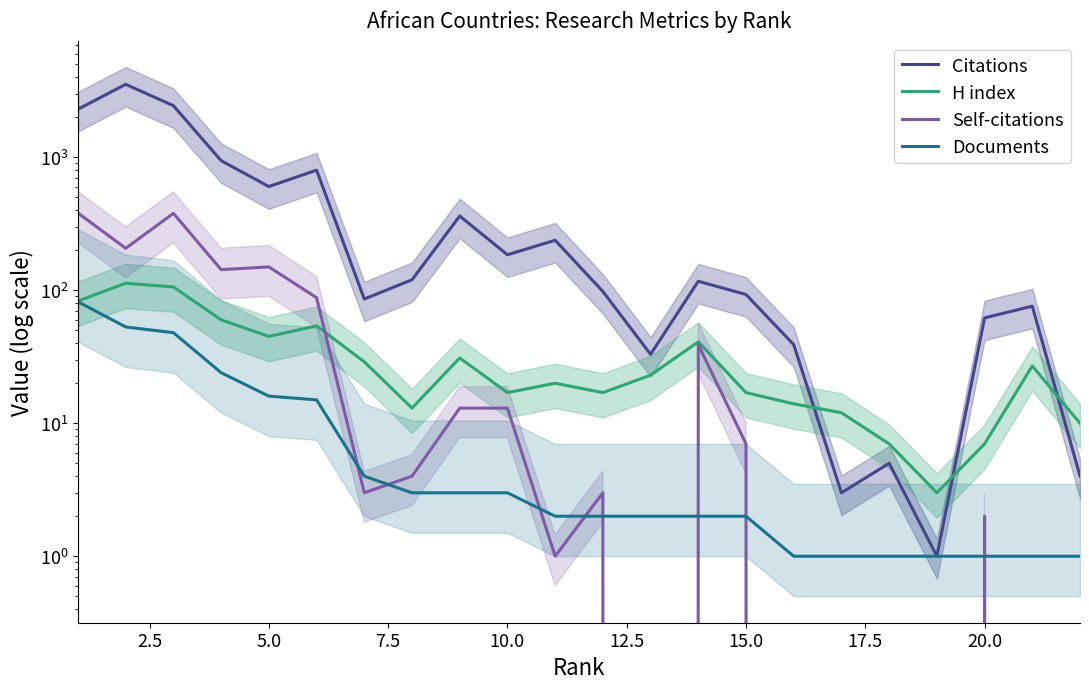

What is the value of the Documents point at the 14th from the left?

2